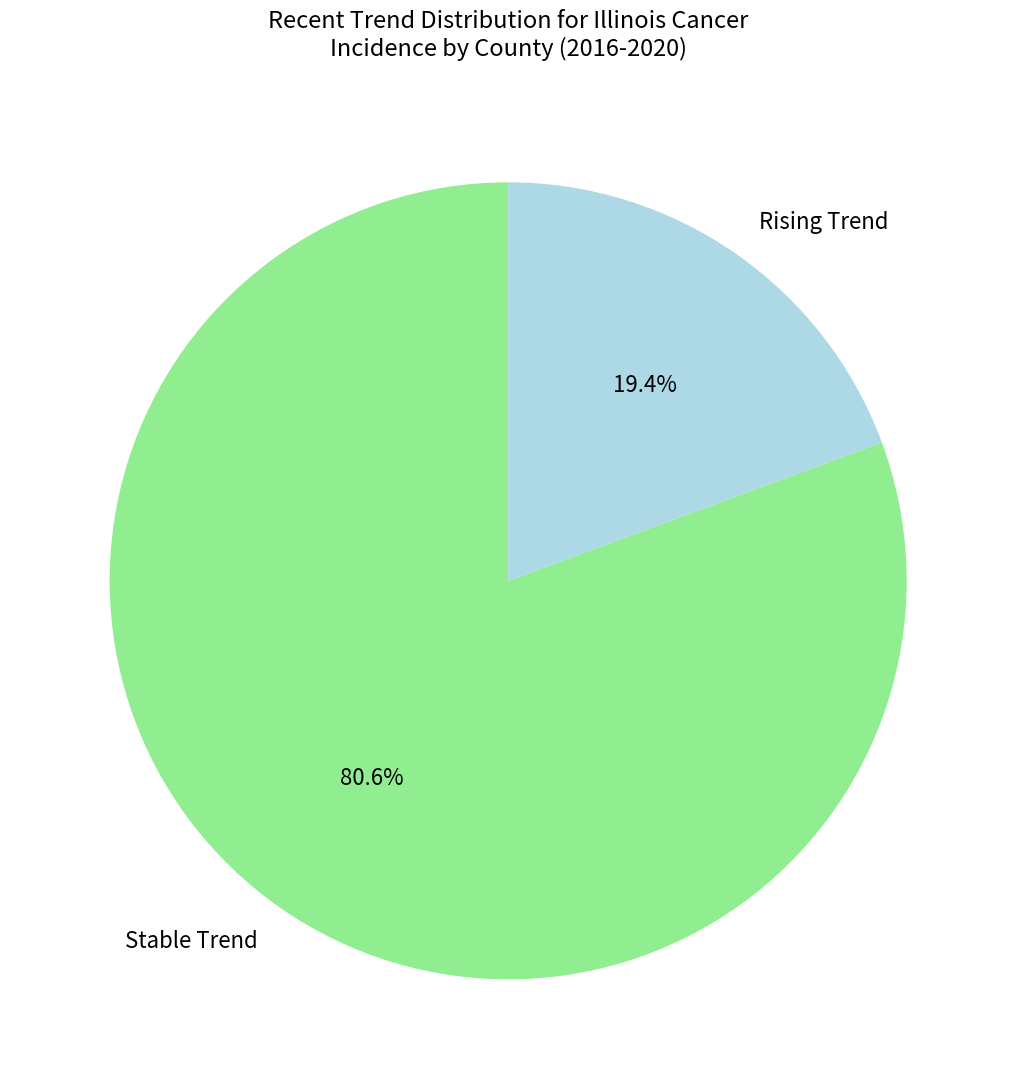

Count the number of slices in the pie.

2